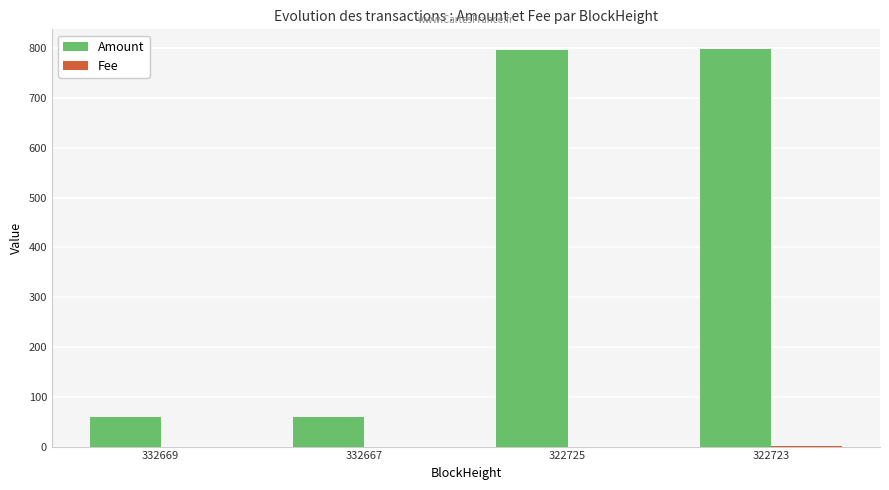

Which series has the largest total across all categories?

Amount